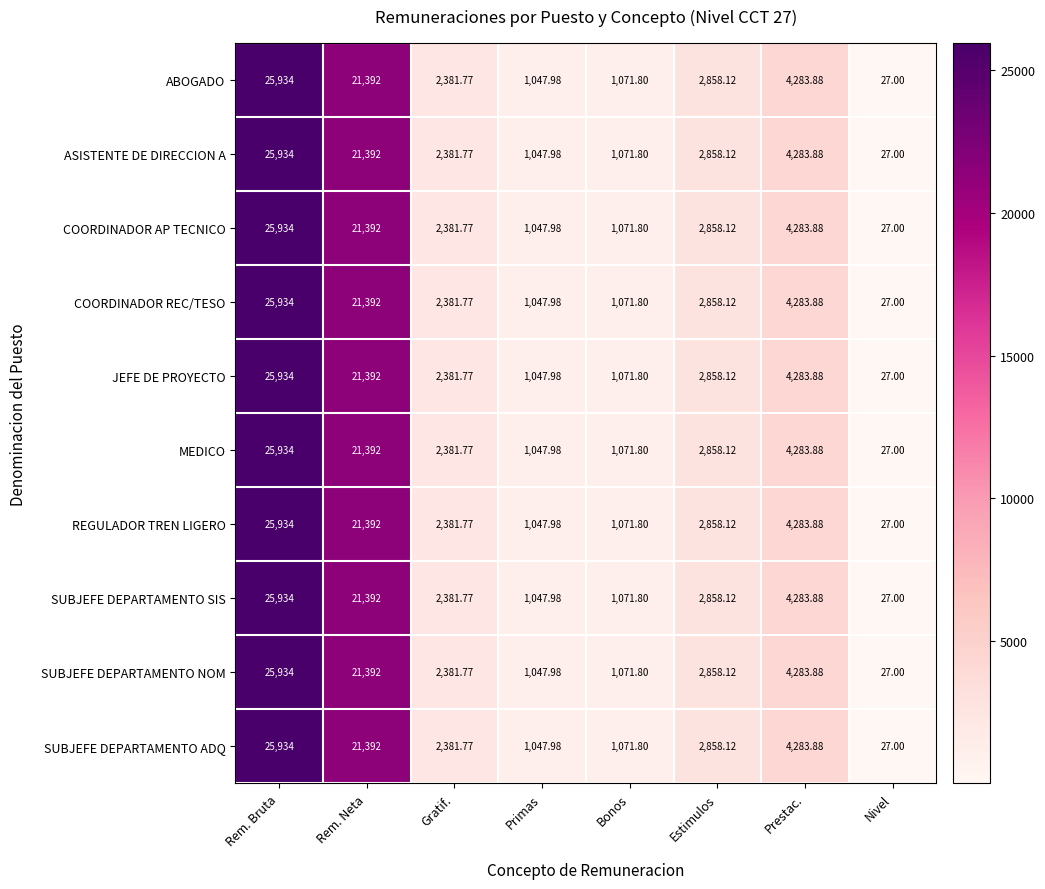

Count the number of data series in this chart.

10